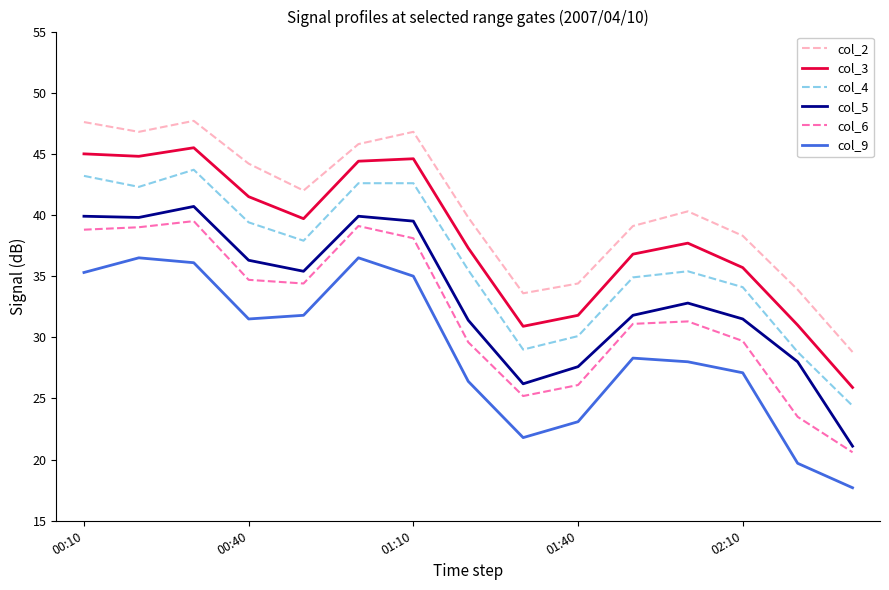

What is the smallest value displayed?

17.7